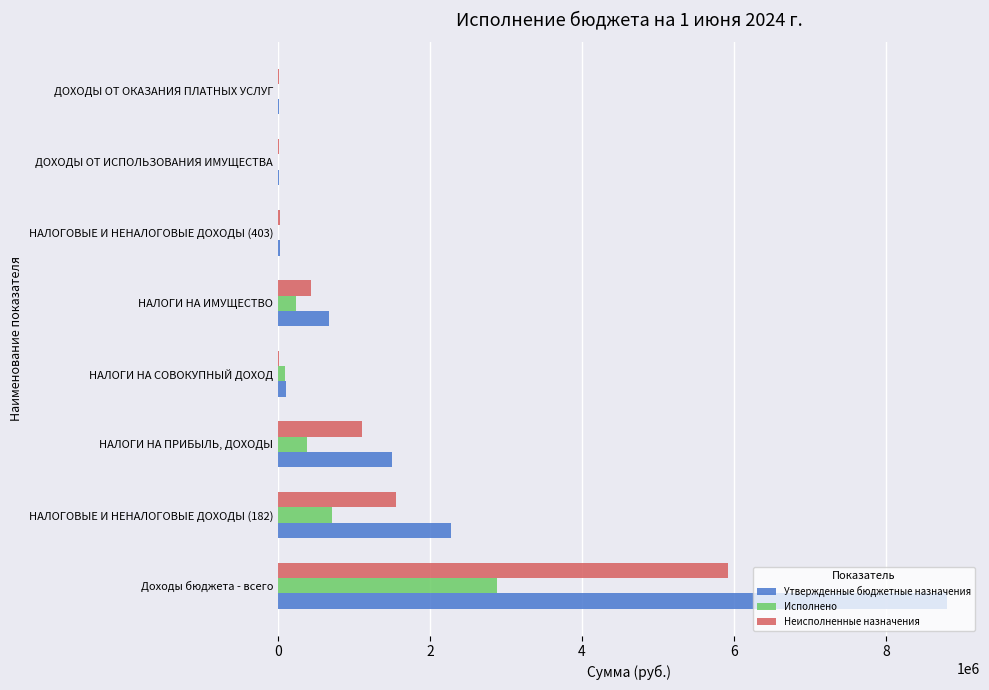

Is the value of Исполнено at Доходы бюджета - всего greater than the value of Неисполненные назначения at НАЛОГОВЫЕ И НЕНАЛОГОВЫЕ ДОХОДЫ (182)?

Yes